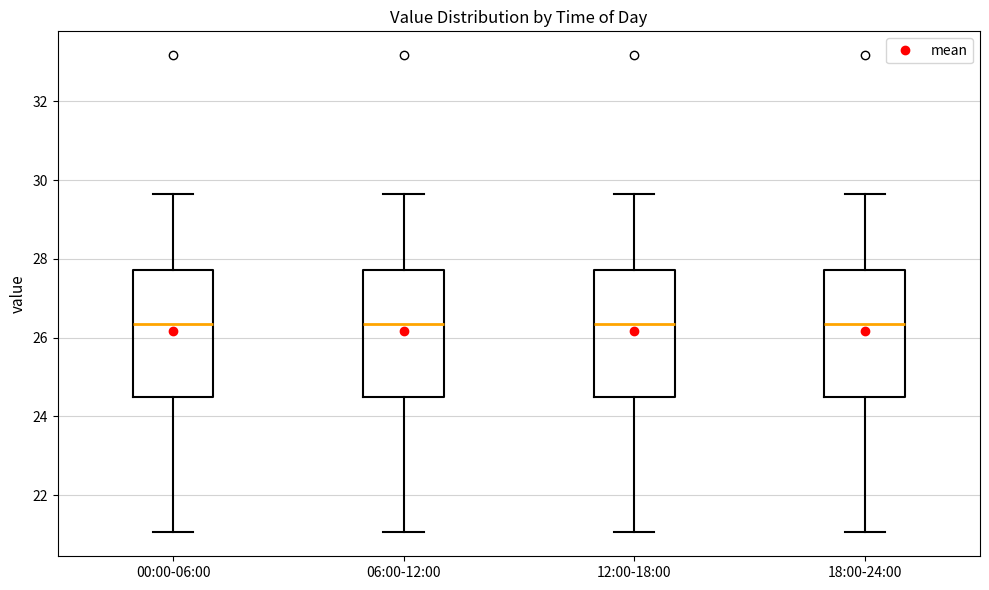

Reading left to right, read every box against the y-axis: the position of its median line, the range the box covers, and the ends of its whiskers. The values are not printed on the chart, so give them approximately, as read against the axis.

00:00-06:00: median 26.4, box 24.4 to 27.8, whiskers 21.0 to 29.6
06:00-12:00: median 26.4, box 24.4 to 27.8, whiskers 21.0 to 29.6
12:00-18:00: median 26.4, box 24.4 to 27.8, whiskers 21.0 to 29.6
18:00-24:00: median 26.4, box 24.4 to 27.8, whiskers 21.0 to 29.6